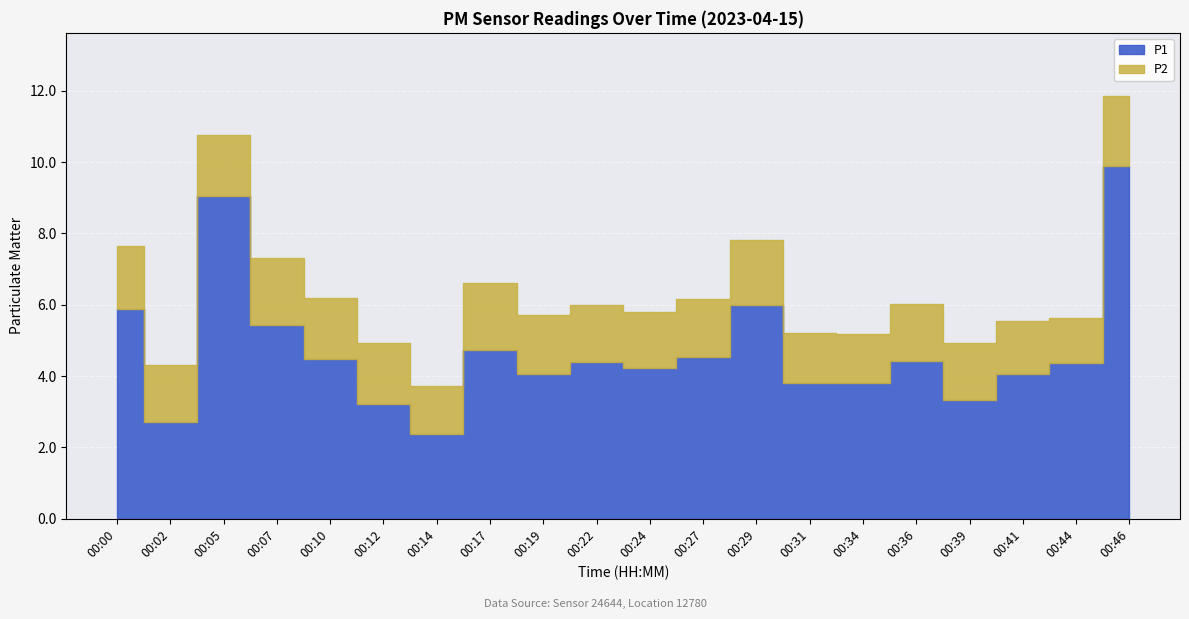

What is the minimum value for P2?

1.2